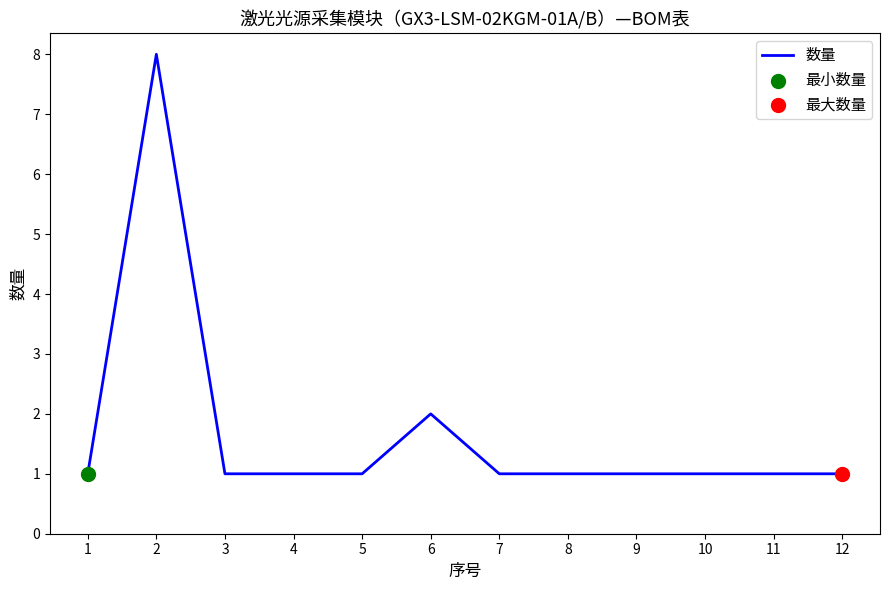

What is the ratio of the value at 9 to the value at 5?

1.0